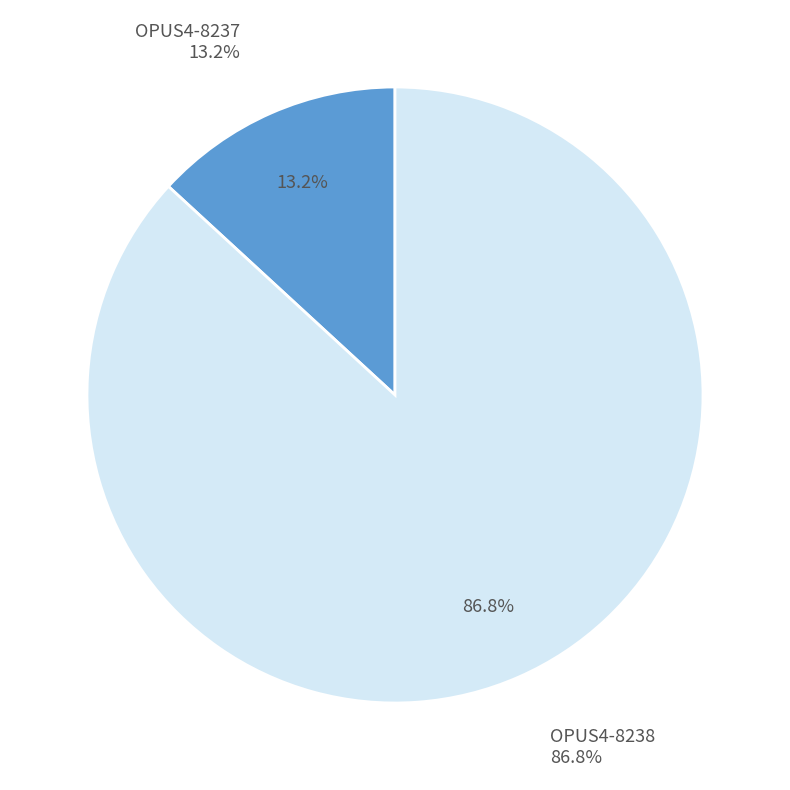

Approximately how many times larger is the value at OPUS4-8238 compared to OPUS4-8237?

6.6